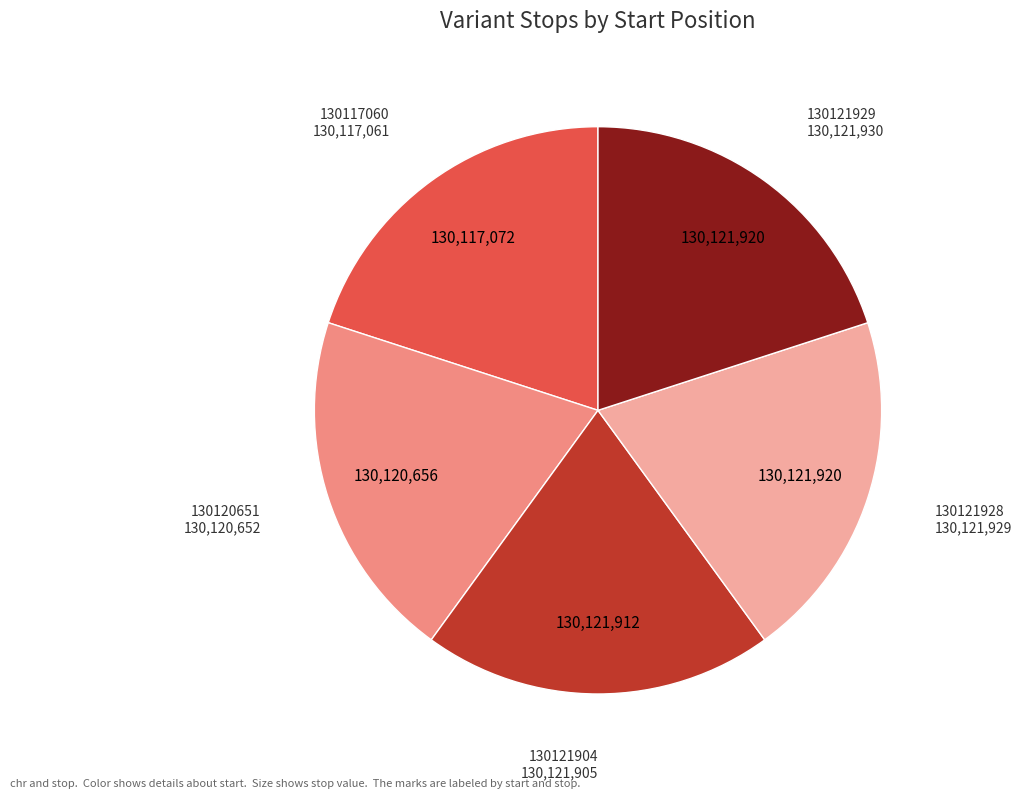

How many slices are in this pie chart?

5